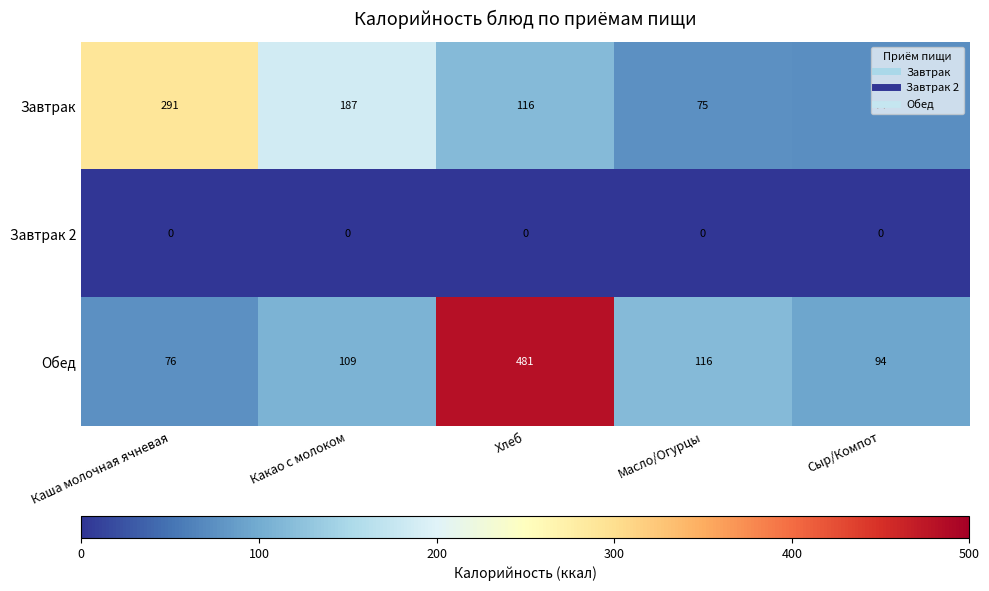

What is the difference between the maximum and second lowest values in the Обед series?

387